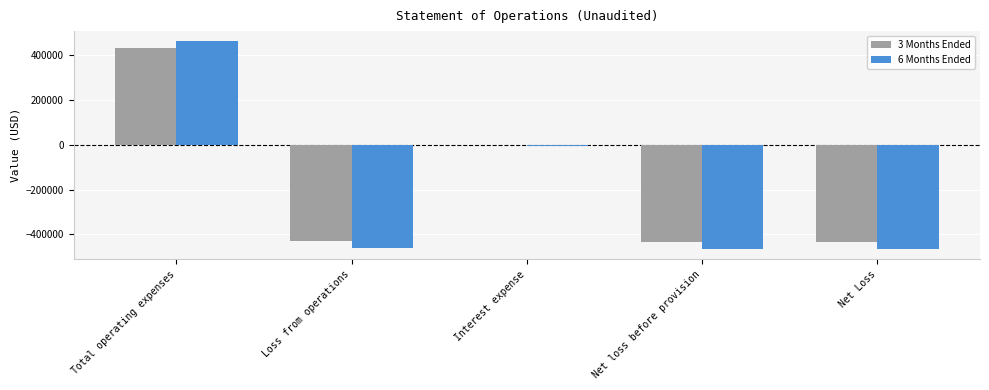

What is the average value of the 3 Months Ended series?

-173781